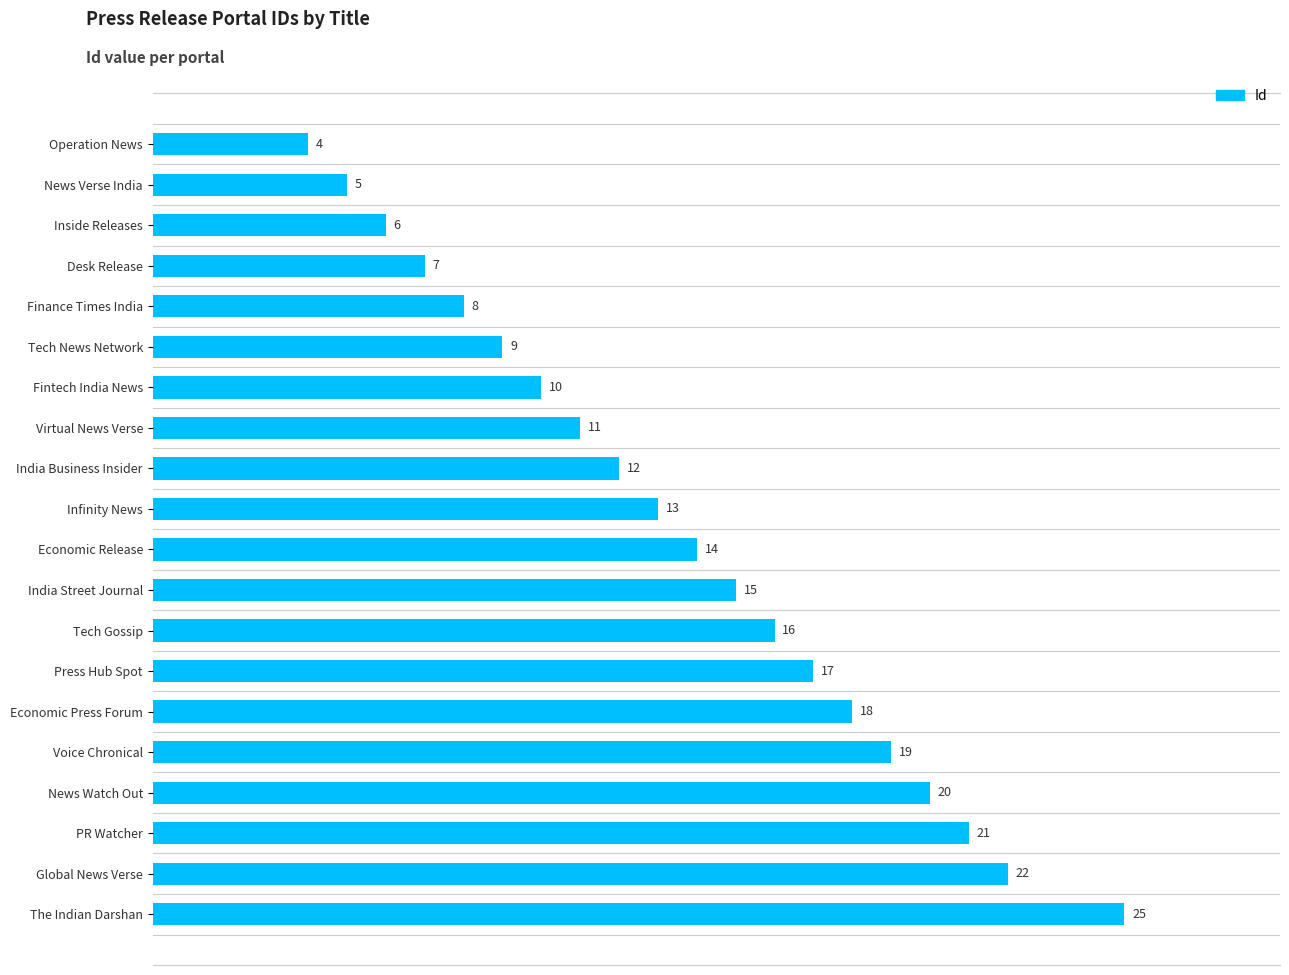

Are the bars horizontal?

Yes